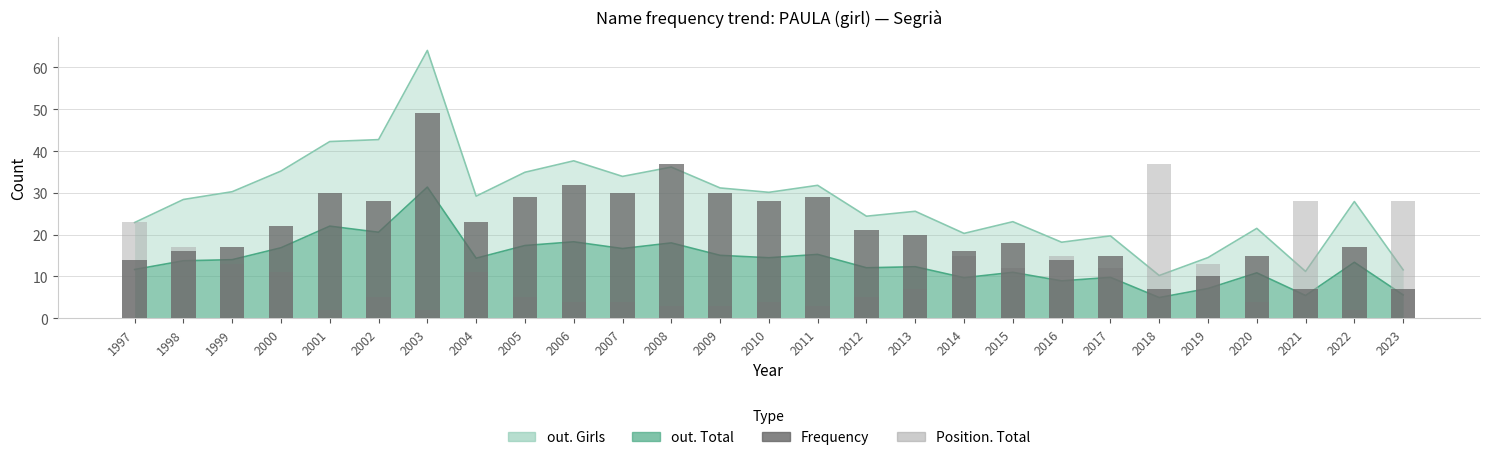

How many values in the Frequency series exceed 20?

13